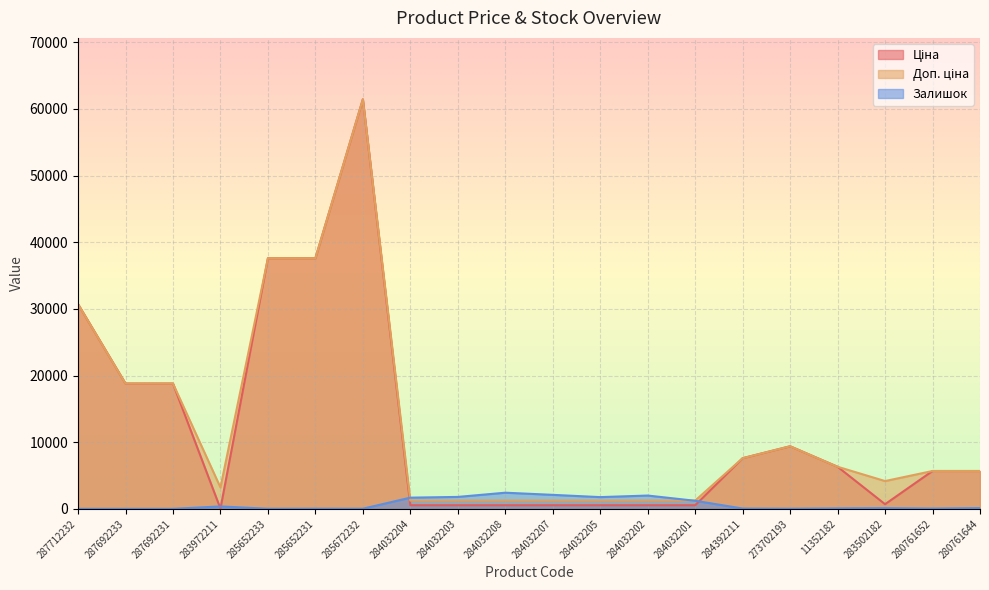

Which has a higher value, 285672232 or 11352182?

285672232